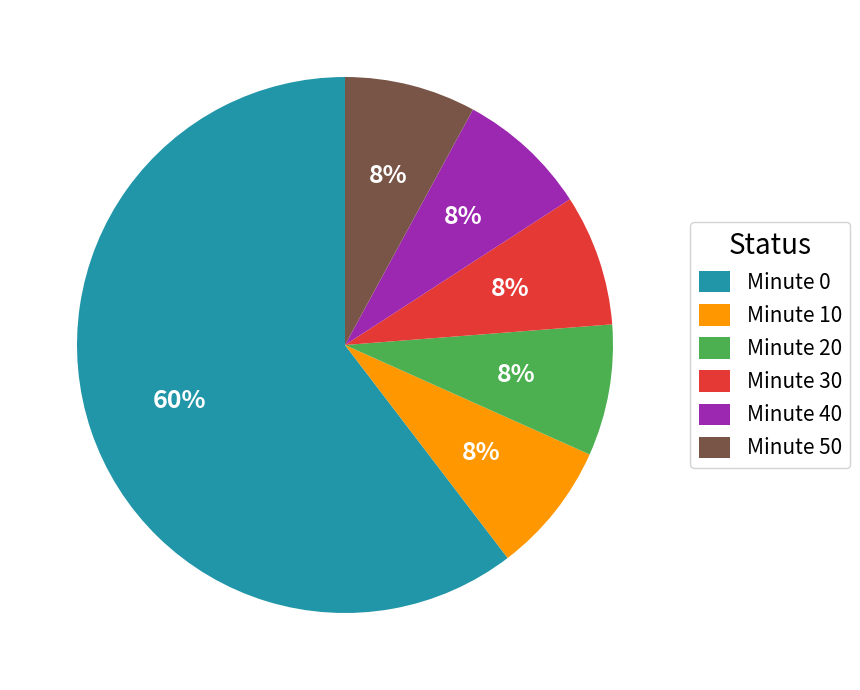

How many slices are in this pie chart?

6